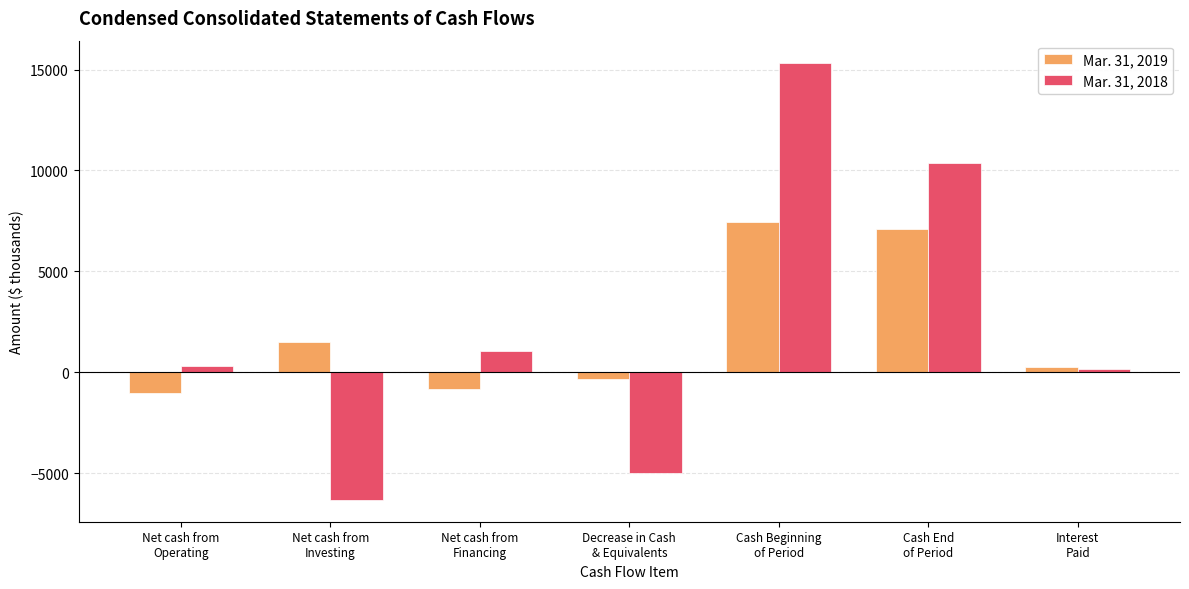

Rank the series by their average value, from highest to lowest.

Mar. 31, 2018, Mar. 31, 2019